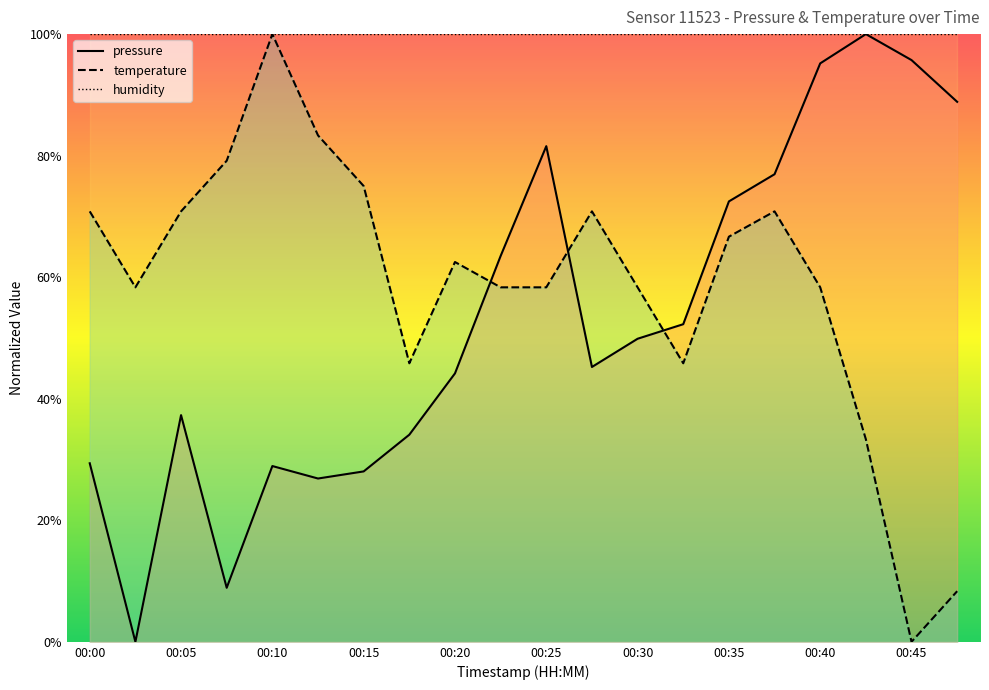

Is the value of pressure at 13 greater than the value of temperature at 14?

No